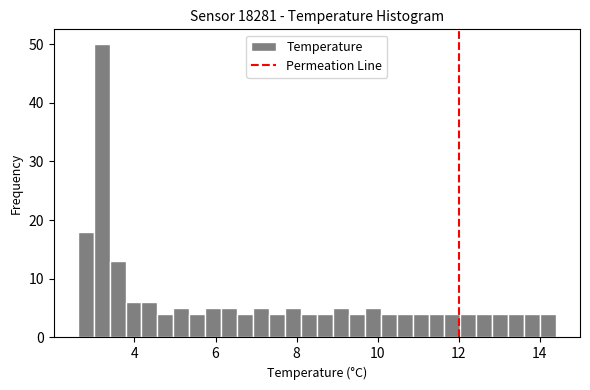

Read against the x-axis, roughly where is the centre of the tallest bar?

3.2